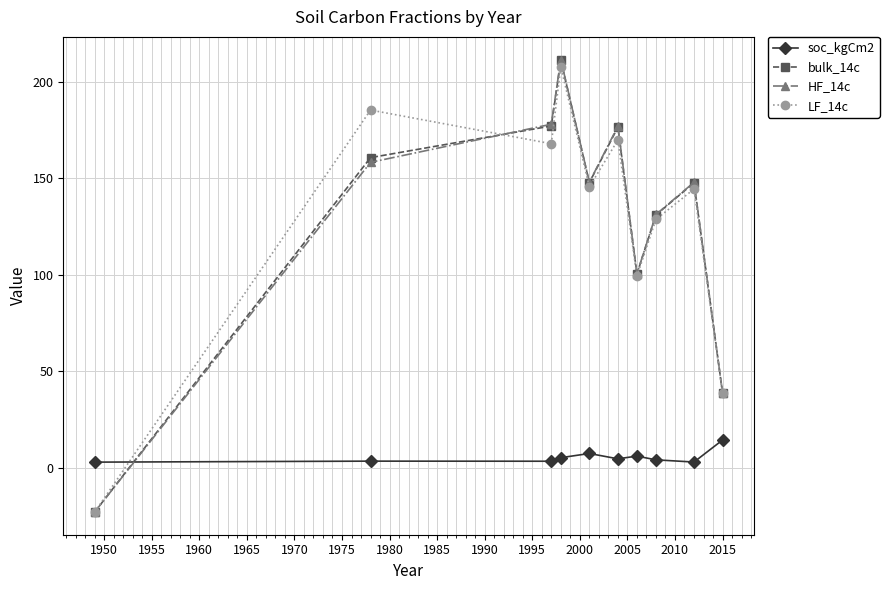

After their last crossing, which series has the higher values: HF_14c or soc_kgCm2?

HF_14c